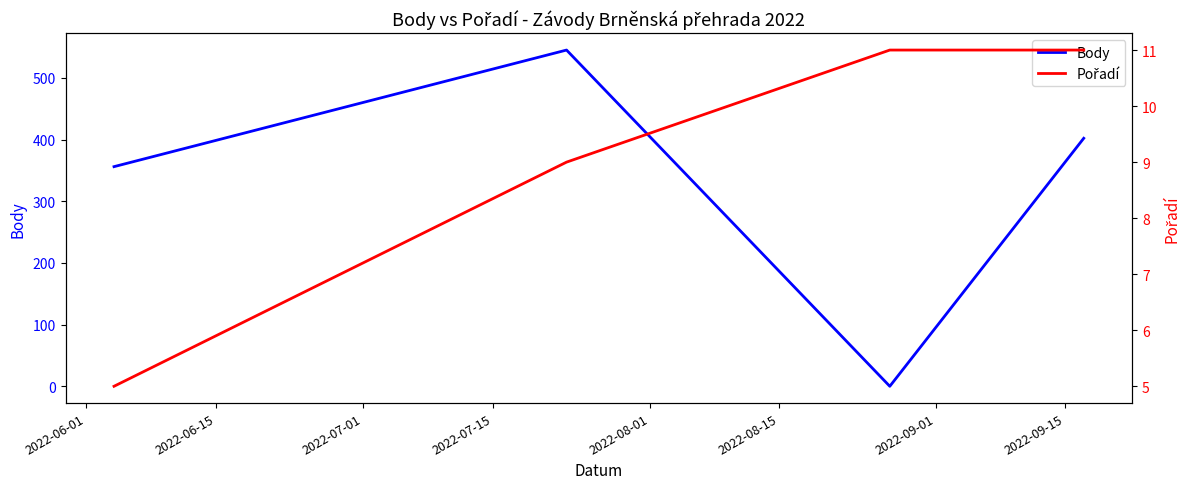

How many times do Pořadí and Body cross each other?

2